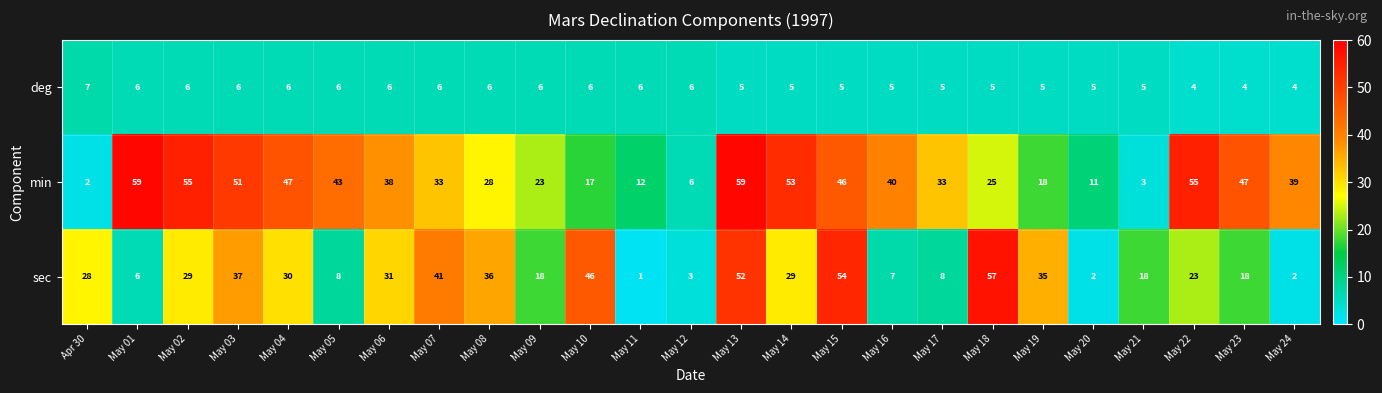

Which series has the largest range (max minus min)?

min